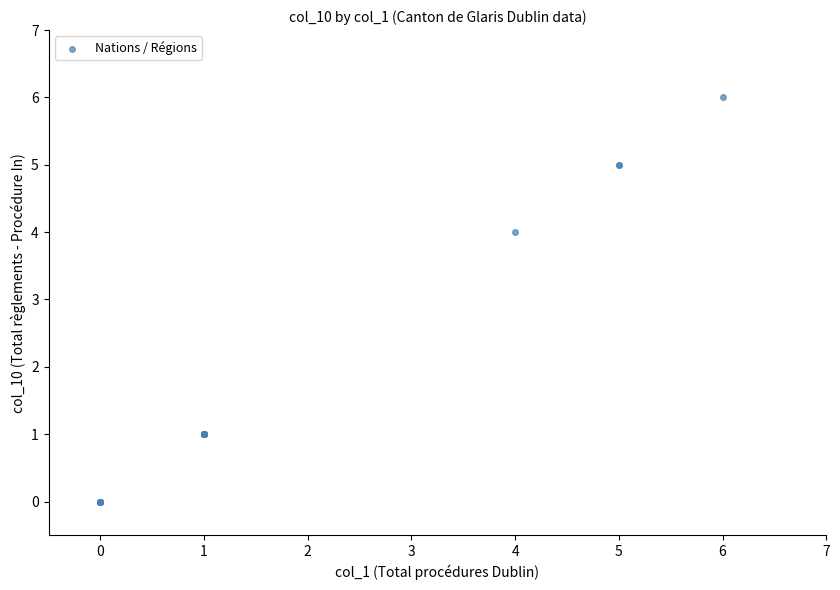

What Y value in the scatter plot is closest to 3?

4